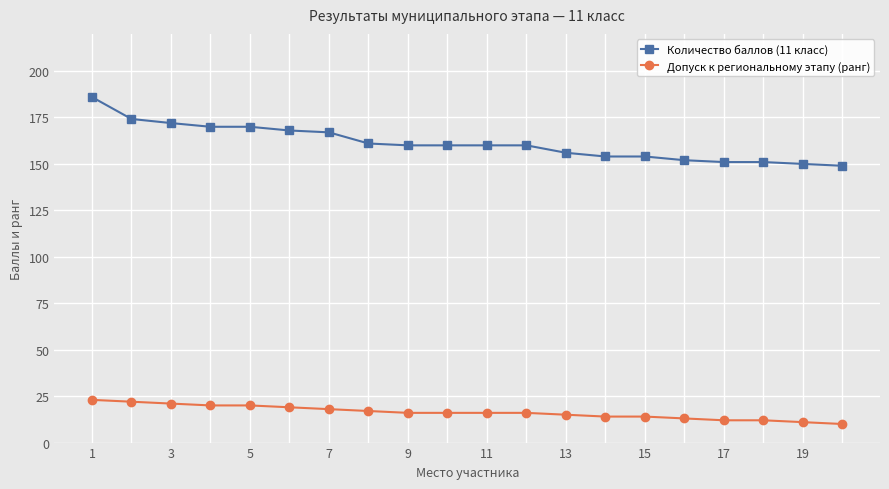

What is the difference between the maximum and minimum values in the Допуск к региональному этапу (ранг) series?

13.0